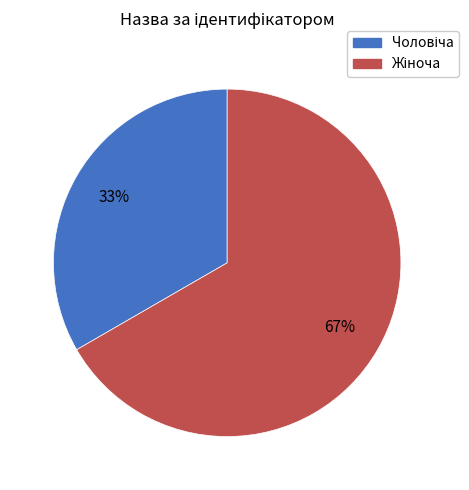

To the nearest percent, what is the average slice percentage?

50%